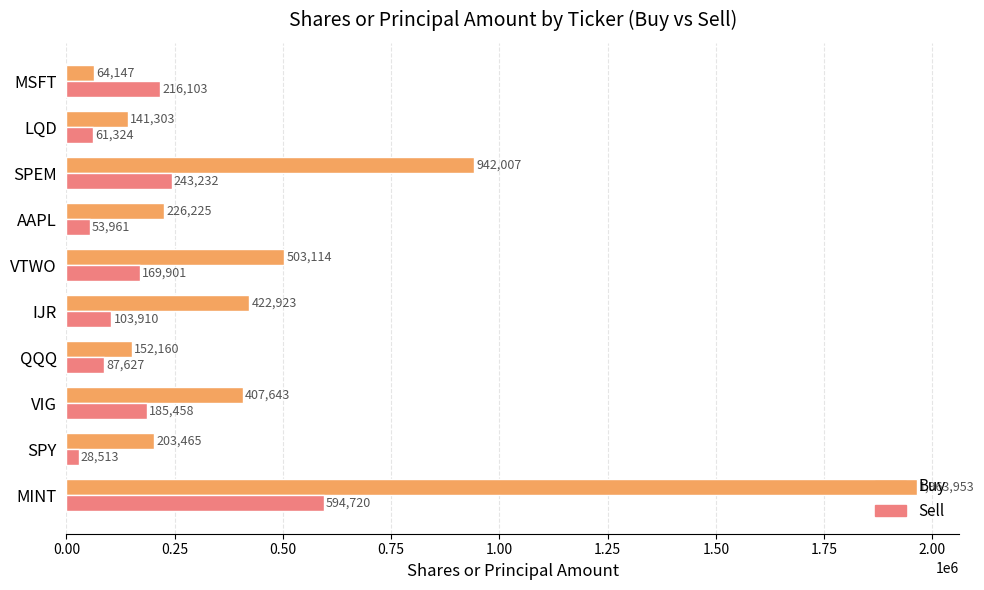

What are all the series names shown in the legend?

Buy, Sell